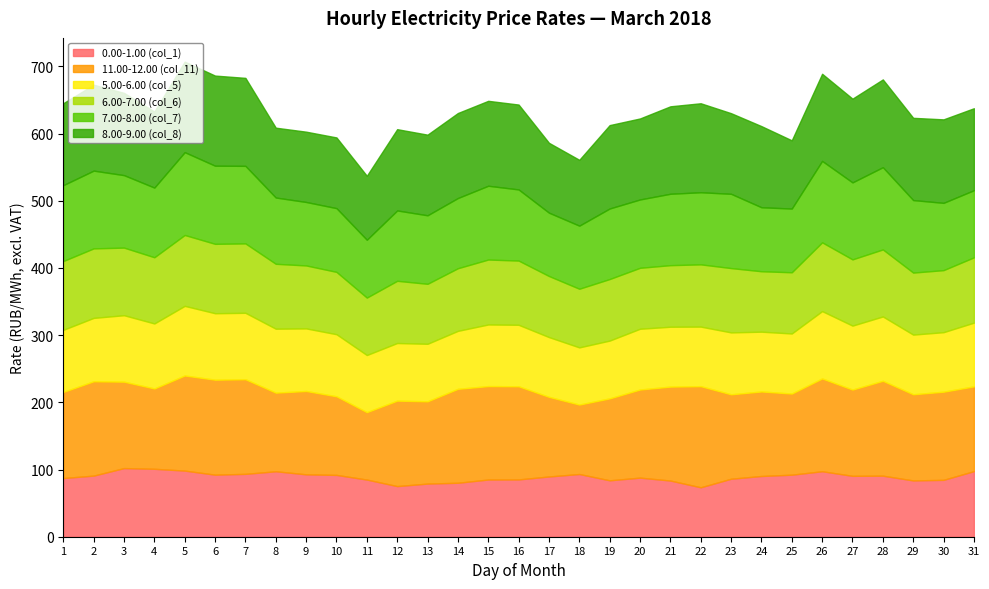

Rank the series by their maximum value, from lowest to highest.

0.00-1.00 (col_1), 5.00-6.00 (col_5), 6.00-7.00 (col_6), 7.00-8.00 (col_7), 8.00-9.00 (col_8), 11.00-12.00 (col_11)